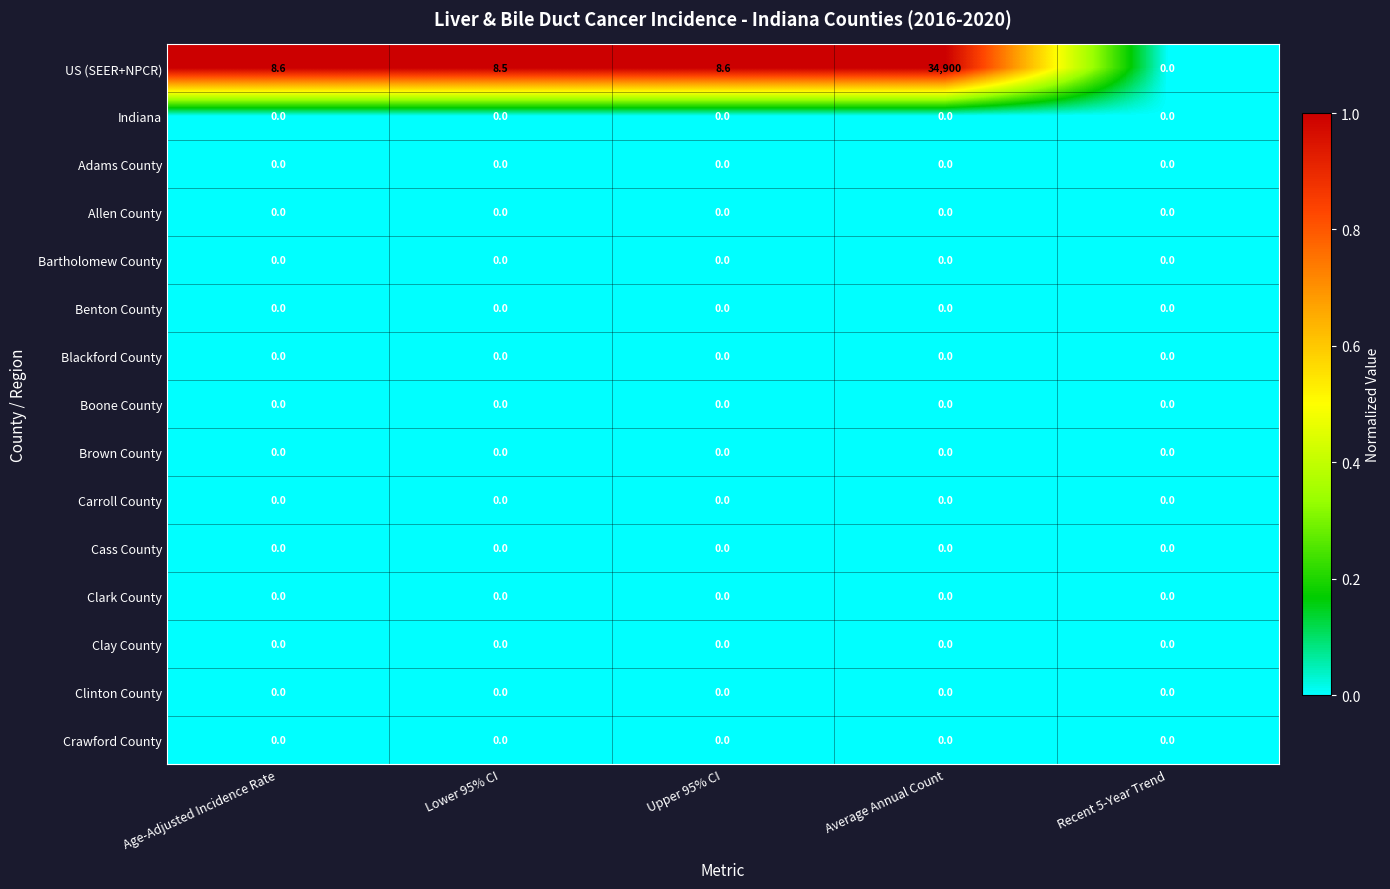

The Carroll County series shows 0.0 at Recent 5-Year Trend. True or false?

True